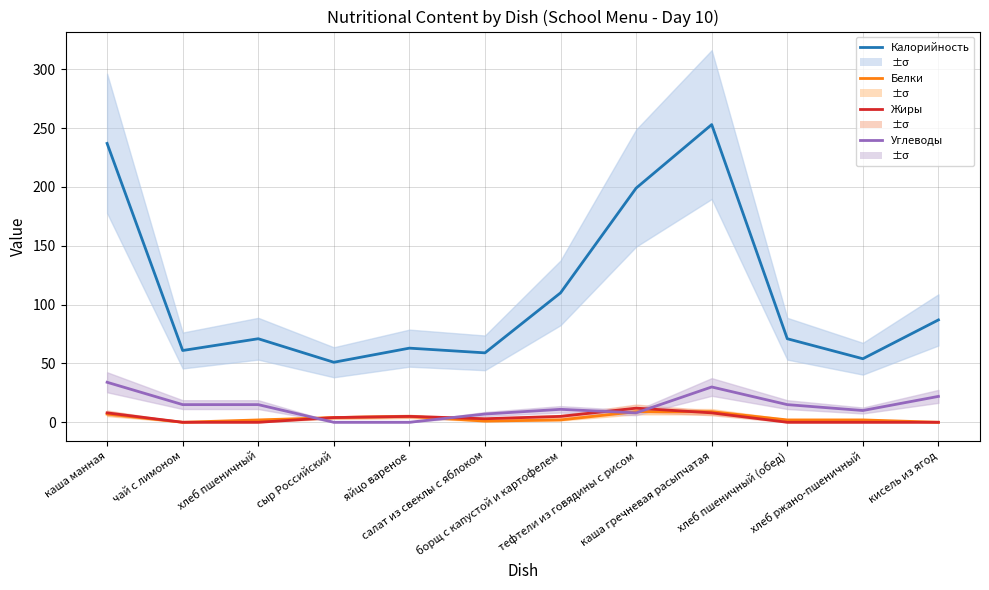

True or false: Жиры has a value of 8 at каша манная.

True